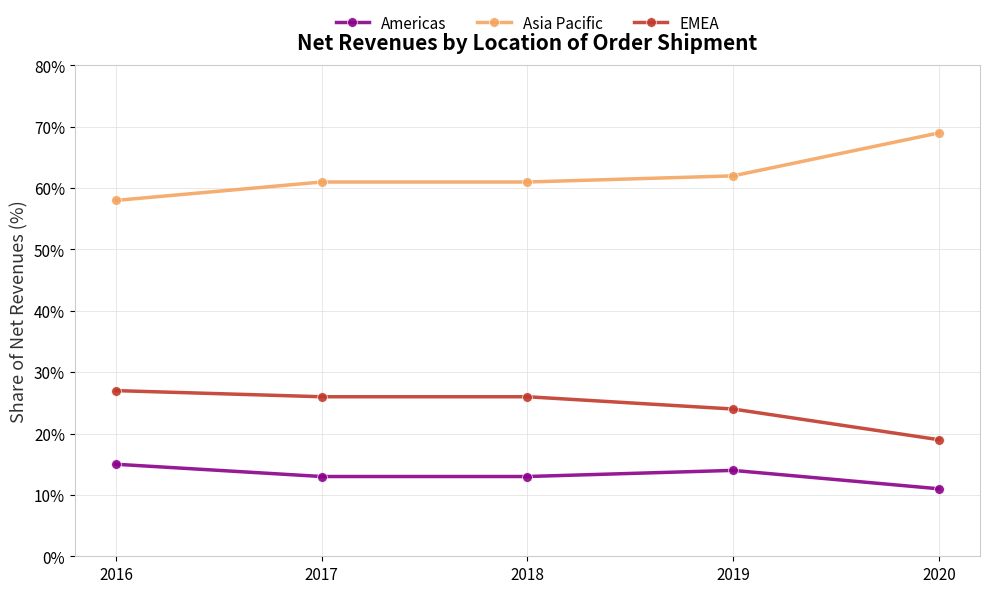

What is the greatest value displayed?

69